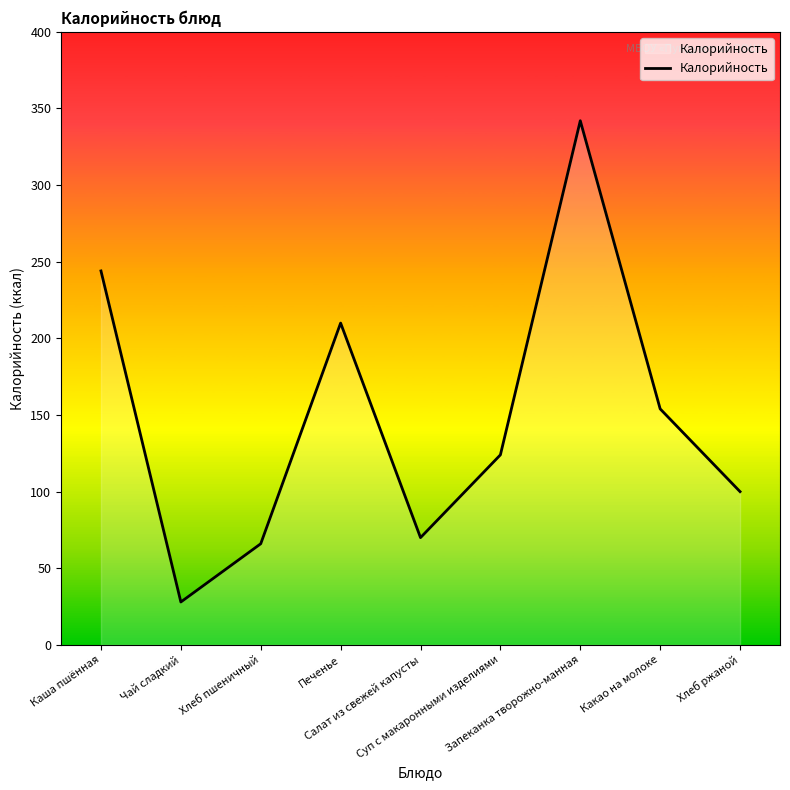

Reading left to right, what are all the values shown in this chart?

244	28	66	210	70	124	342	154	100